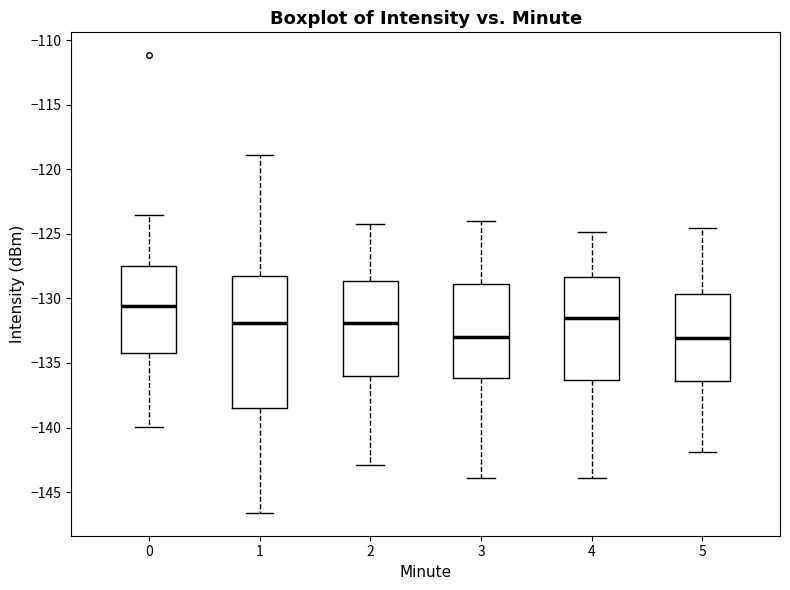

Reading left to right, transcribe this box plot: for each box, give where its median line is, the range the box spans, and where its two whiskers end, as read against the y-axis. The values are not printed on the chart, so give them approximately, as read against the axis.

0: median -130.5, box -134.0 to -127.5, whiskers -140.0 to -123.5
1: median -132.0, box -138.5 to -128.5, whiskers -146.5 to -119.0
2: median -132.0, box -136.0 to -128.5, whiskers -143.0 to -124.0
3: median -133.0, box -136.0 to -129.0, whiskers -144.0 to -124.0
4: median -131.5, box -136.5 to -128.5, whiskers -144.0 to -125.0
5: median -133.0, box -136.5 to -129.5, whiskers -142.0 to -124.5